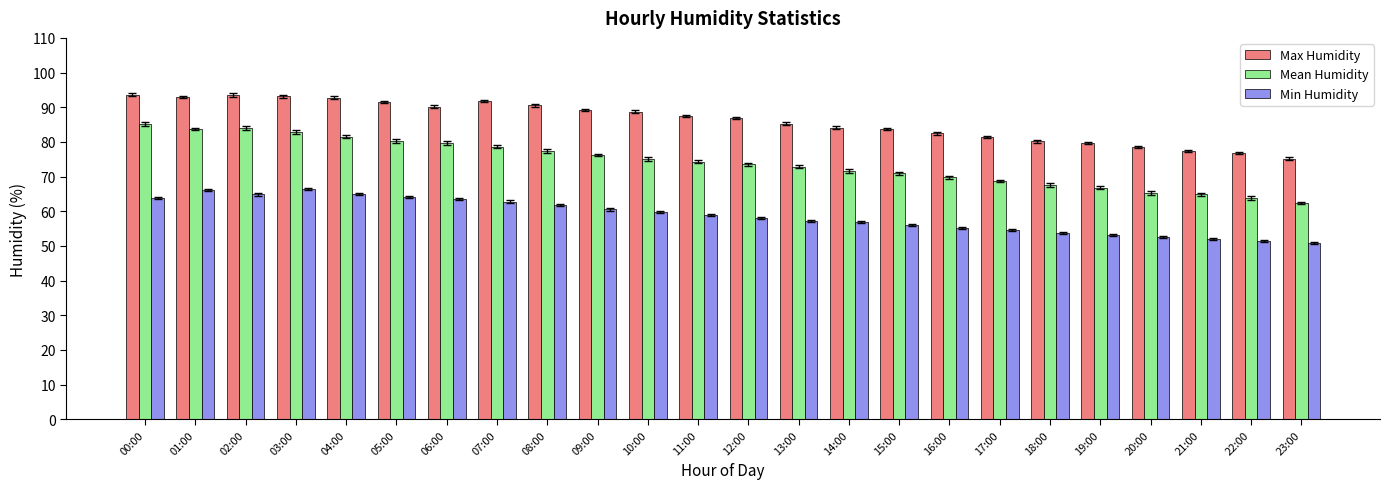

What is the difference between the maximum and minimum values in the Mean Humidity series?

22.8